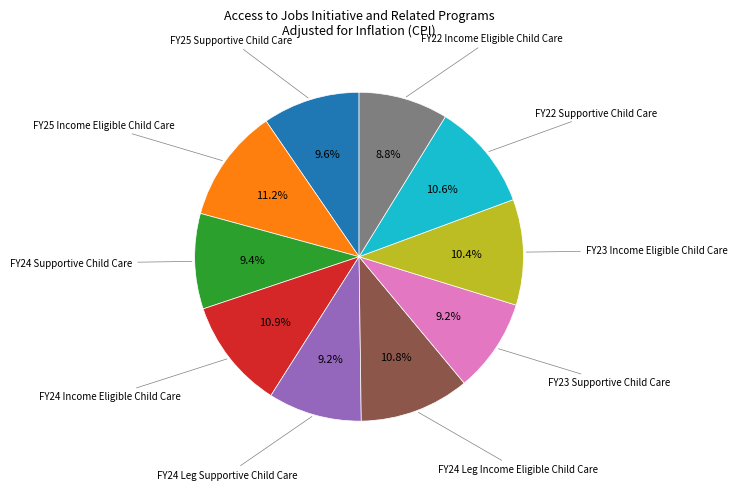

Does any single category account for the majority?

No